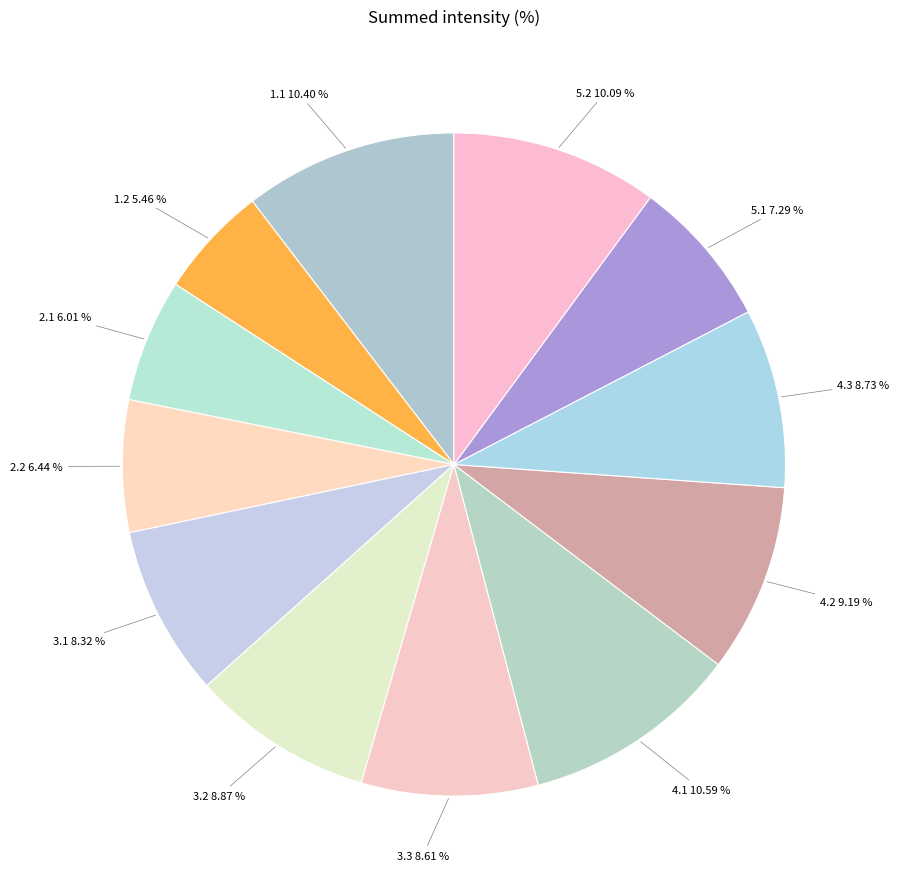

Does any single category account for the majority?

No